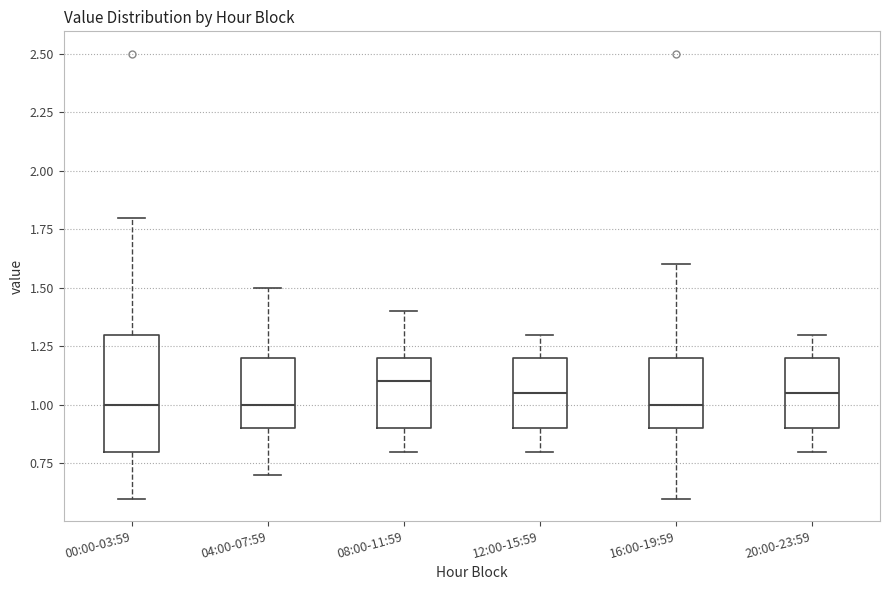

Which box's median line is the highest?

08:00-11:59